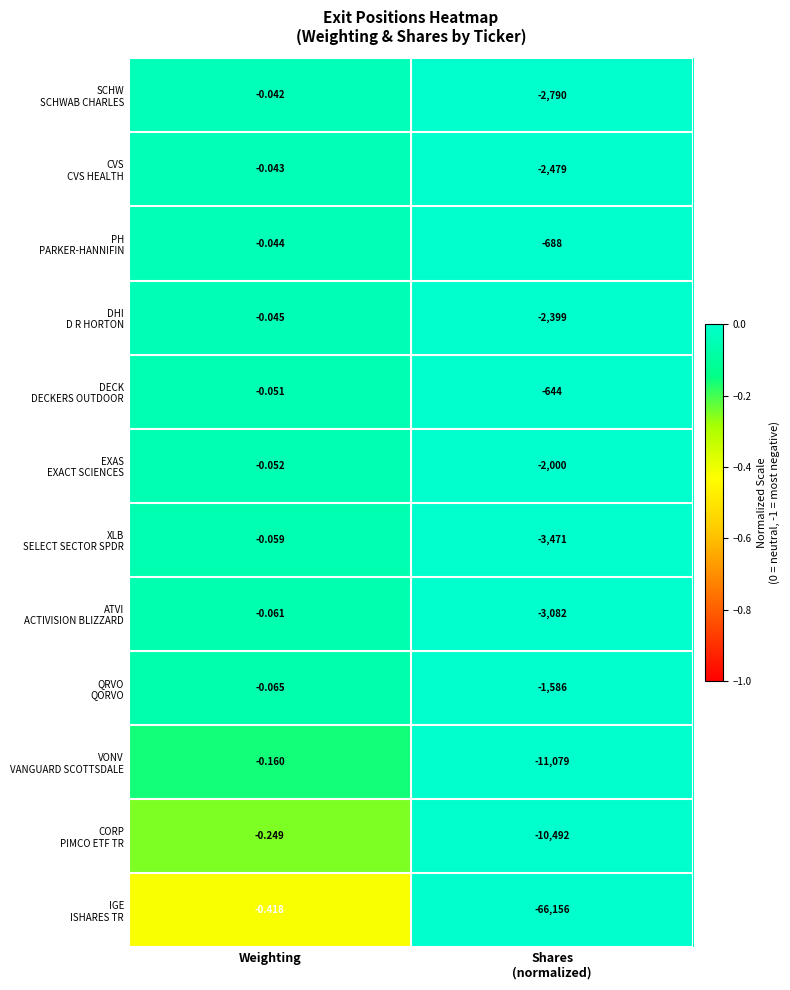

Which category has the highest value across all series?

Weighting